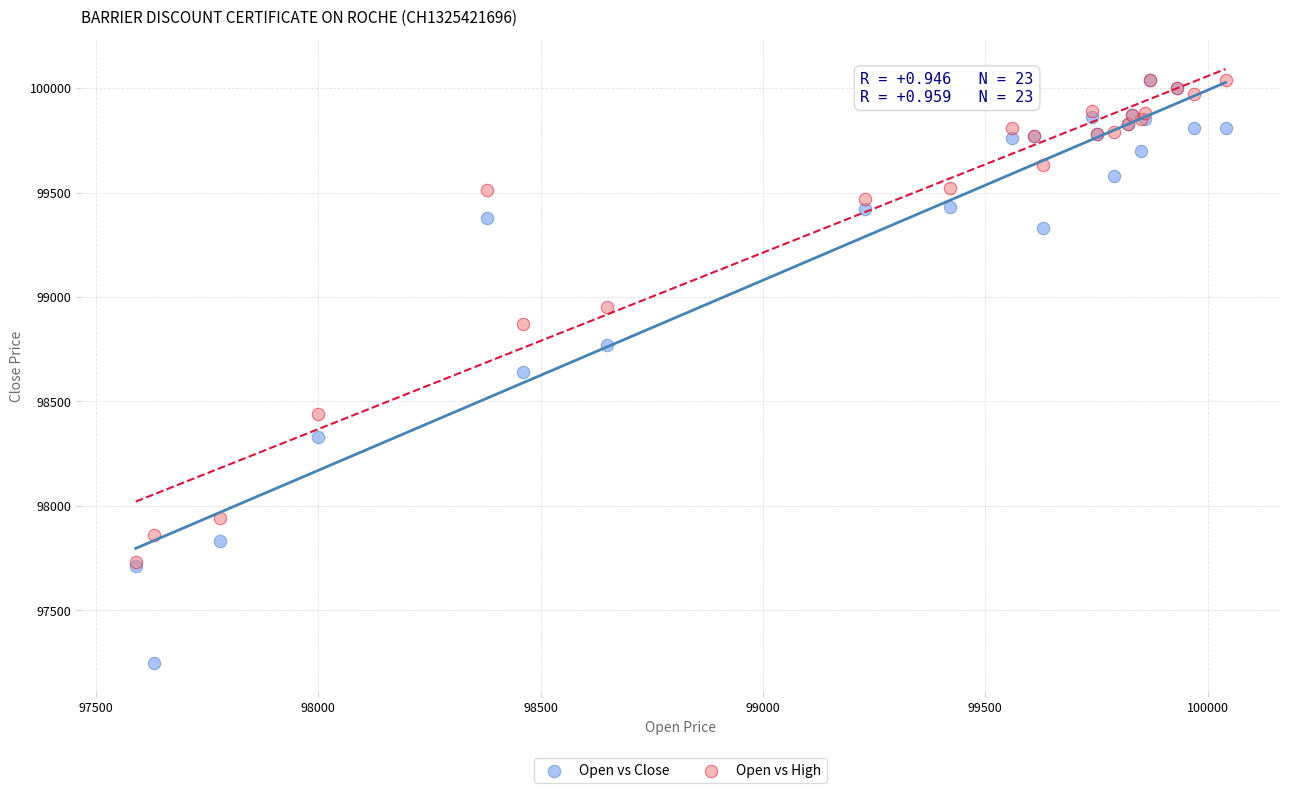

What are all the series names shown in the legend?

Open vs Close, Open vs High